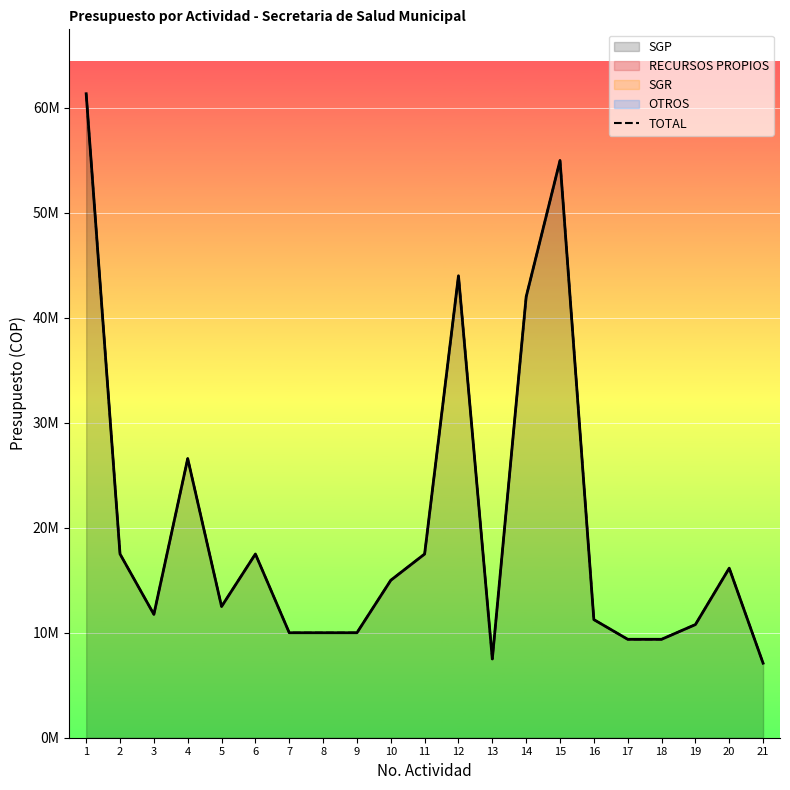

Does the chart display data point markers on the line(s)?

No